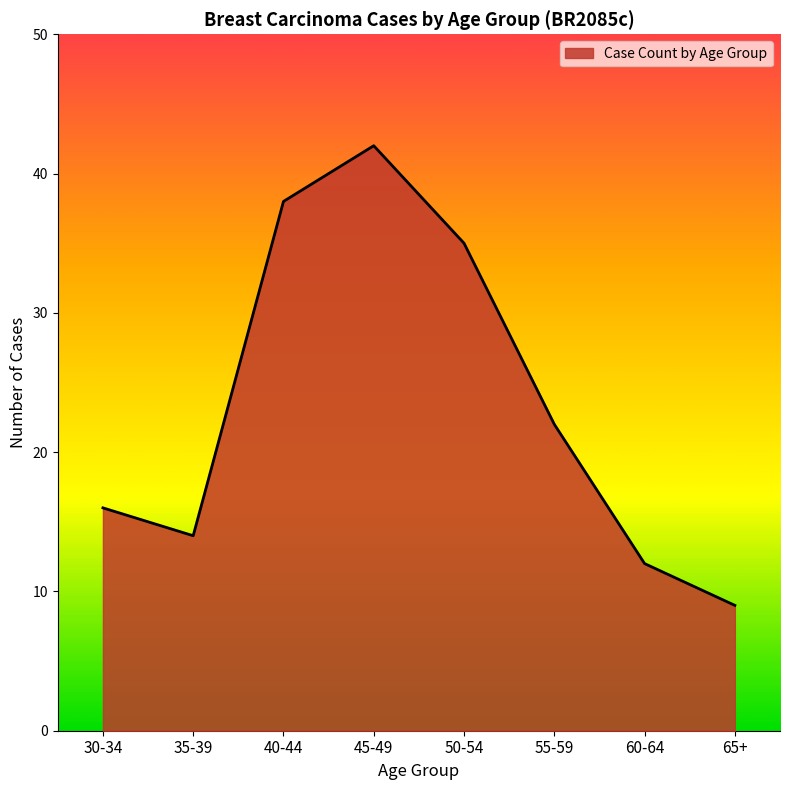

Reading right to left, list all the values displayed in this chart.

9	12	22	35	42	38	14	16